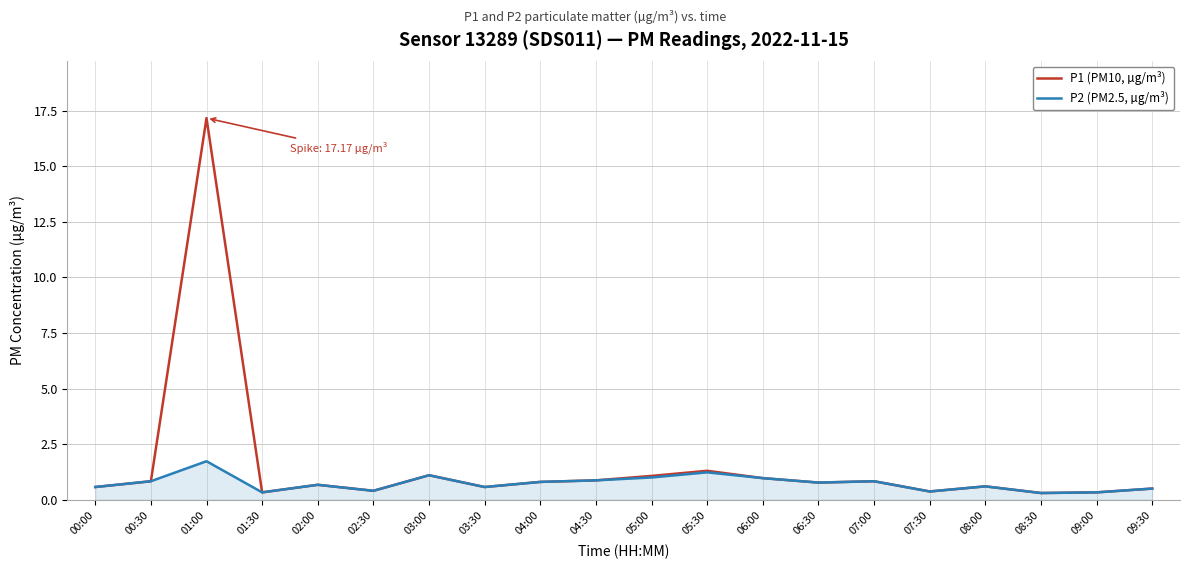

At which label does P1 (PM10, µg/m³) reach its peak?

01:00